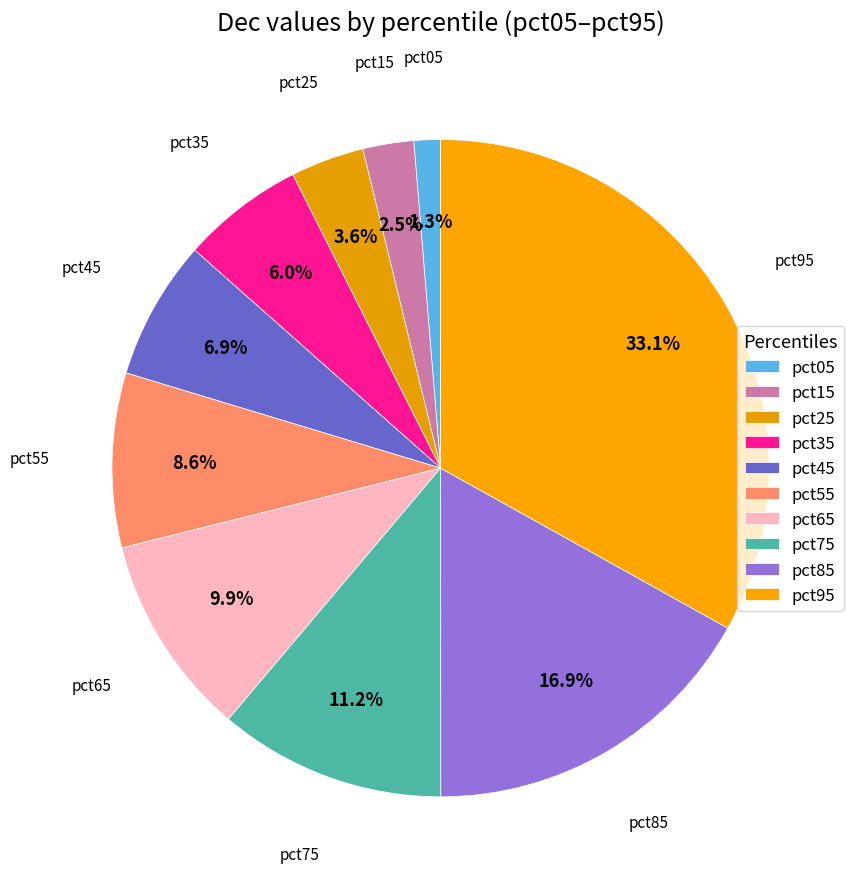

To the nearest percent, what is the average slice percentage?

10%